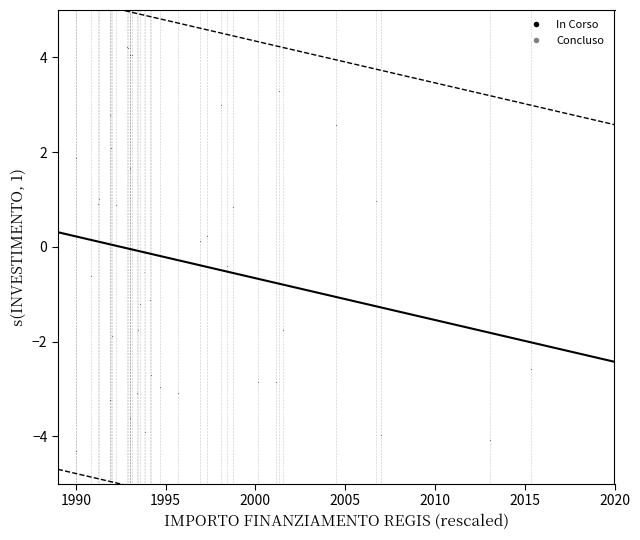

What are all the series names shown in the legend?

In Corso, Concluso